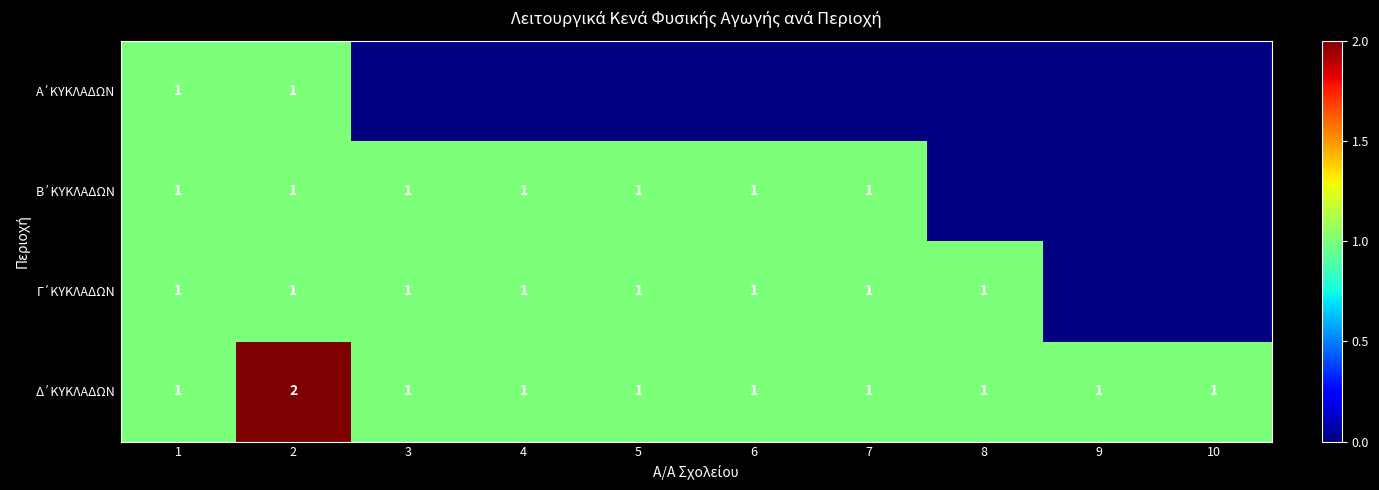

What is the difference between the Α΄ΚΥΚΛΑΔΩΝ values at 7 and 1?

1